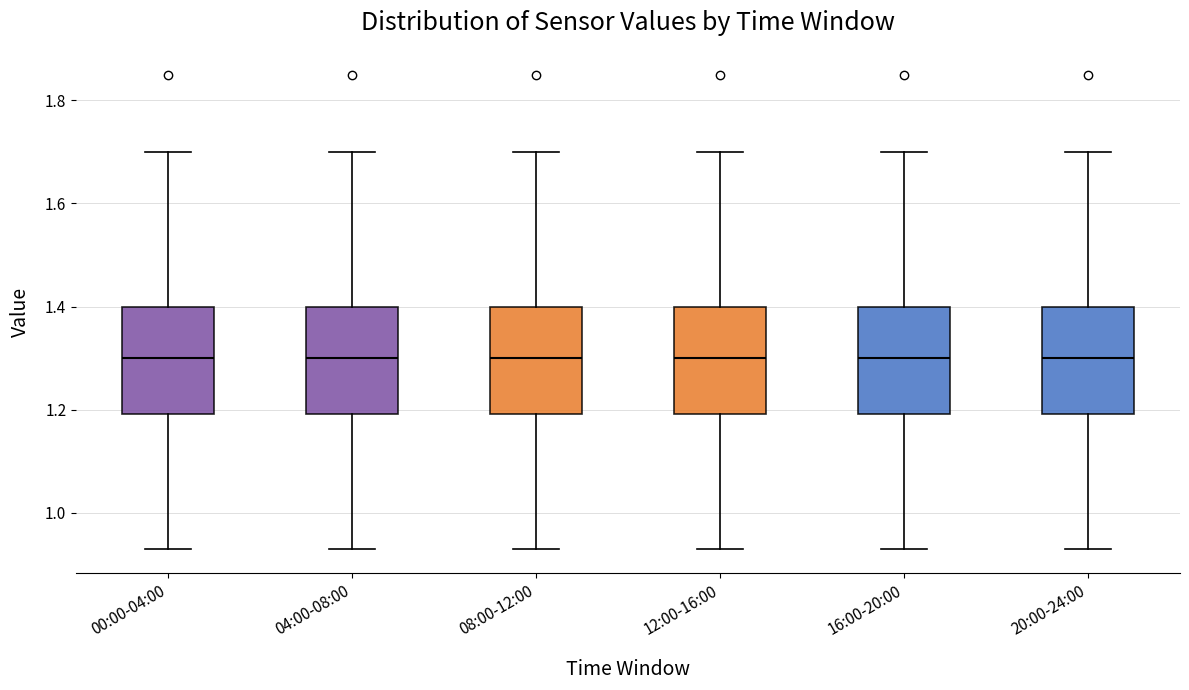

Reading left to right, read every box against the y-axis: the position of its median line, the range the box covers, and the ends of its whiskers. The values are not printed on the chart, so give them approximately, as read against the axis.

00:00-04:00: median 1.30, box 1.20 to 1.40, whiskers 0.94 to 1.70
04:00-08:00: median 1.30, box 1.20 to 1.40, whiskers 0.94 to 1.70
08:00-12:00: median 1.30, box 1.20 to 1.40, whiskers 0.94 to 1.70
12:00-16:00: median 1.30, box 1.20 to 1.40, whiskers 0.94 to 1.70
16:00-20:00: median 1.30, box 1.20 to 1.40, whiskers 0.94 to 1.70
20:00-24:00: median 1.30, box 1.20 to 1.40, whiskers 0.94 to 1.70